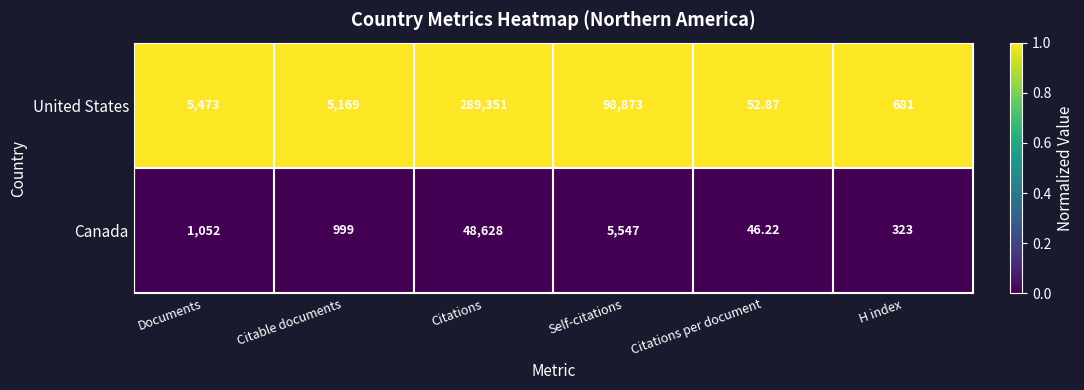

Which series has the widest spread of values?

United States